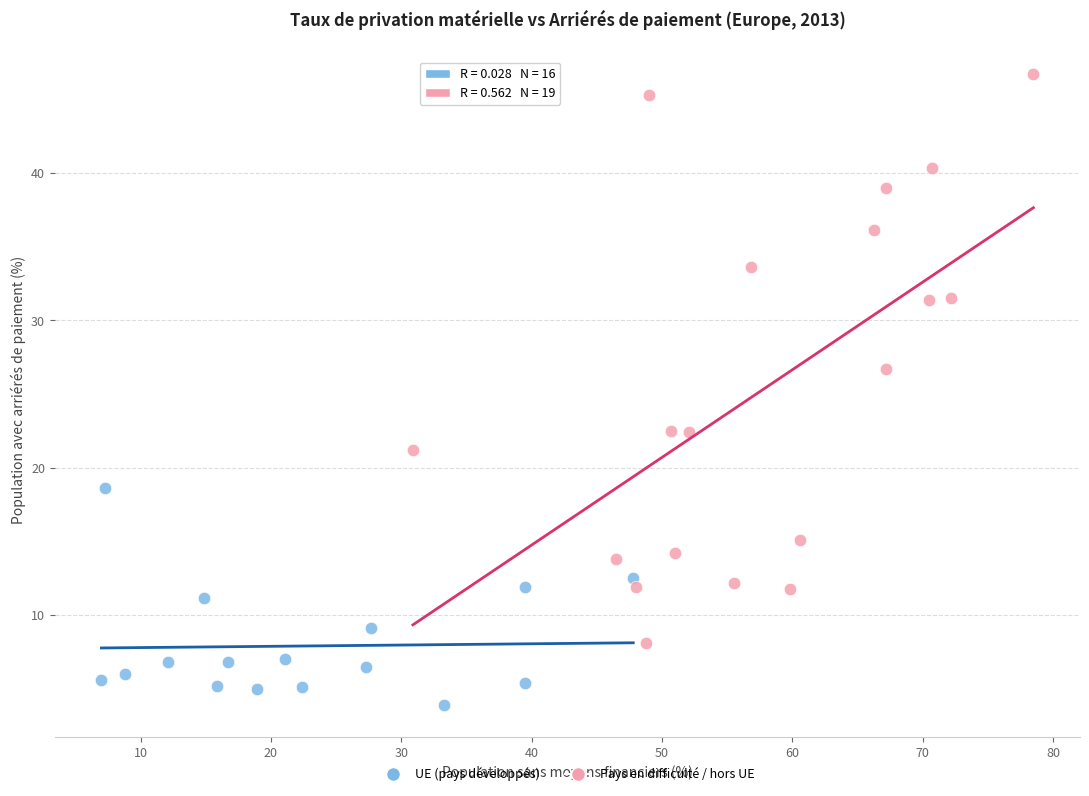

Which series reaches the maximum Y coordinate?

Pays en difficulté / hors UE